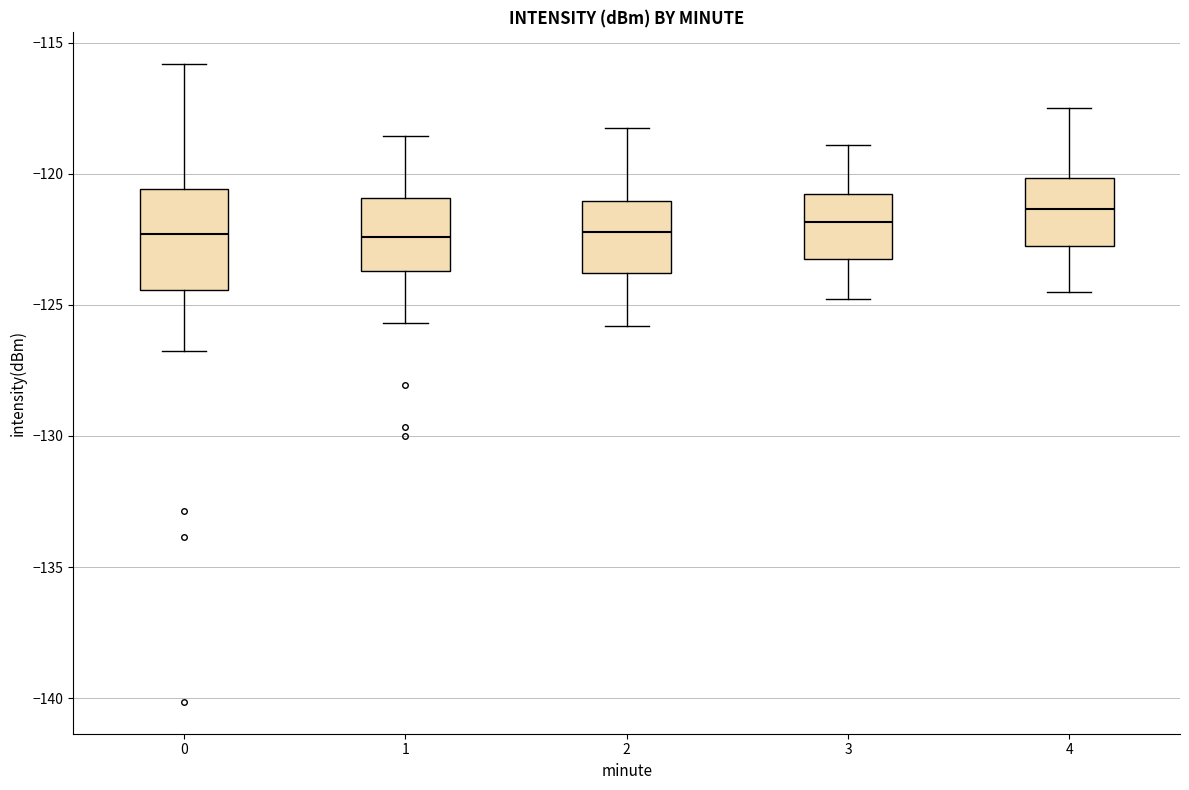

Reading left to right, read every box against the y-axis: the position of its median line, the range the box covers, and the ends of its whiskers. The values are not printed on the chart, so give them approximately, as read against the axis.

0: median -122.5, box -124.5 to -120.5, whiskers -127.0 to -116.0
1: median -122.5, box -123.5 to -121.0, whiskers -125.5 to -118.5
2: median -122.0, box -124.0 to -121.0, whiskers -126.0 to -118.0
3: median -122.0, box -123.0 to -120.5, whiskers -125.0 to -119.0
4: median -121.5, box -122.5 to -120.0, whiskers -124.5 to -117.5